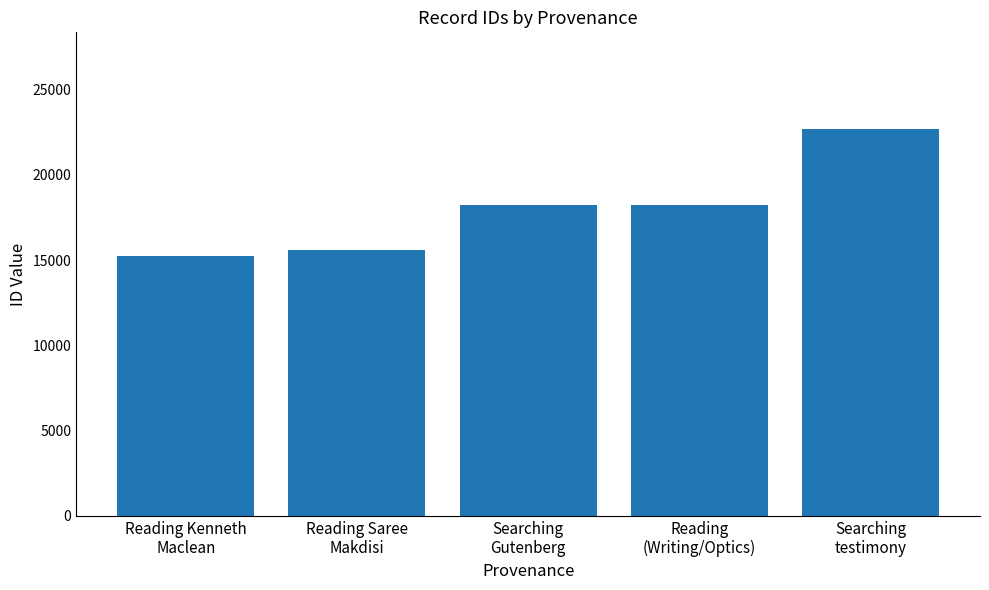

Where is the data nearest to the value 18969?

Reading
(Writing/Optics)